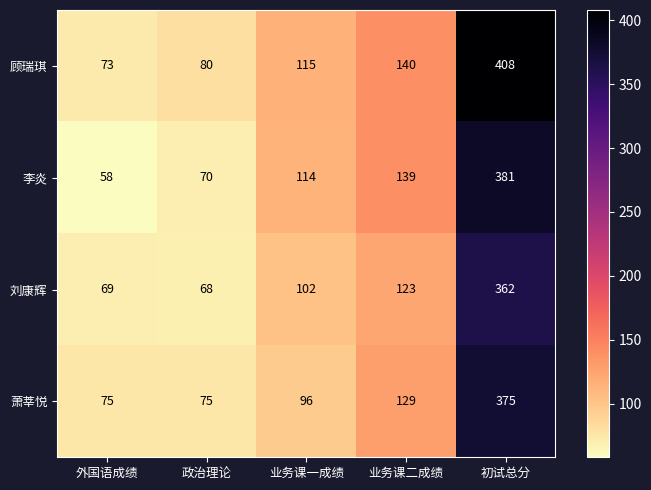

At which category does the chart reach its peak across all series?

初试总分